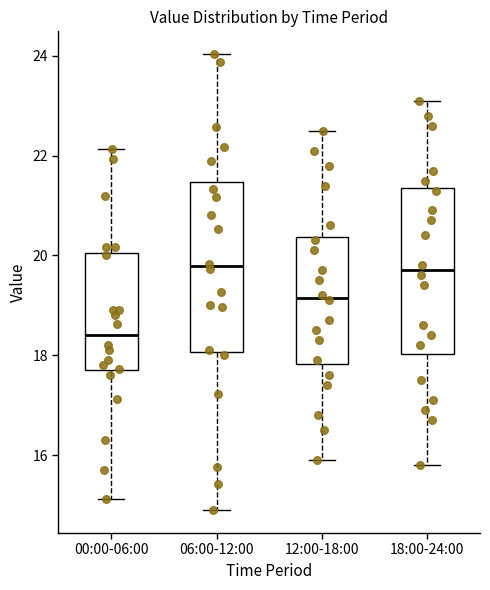

Reading left to right, transcribe this box plot: for each box, give where its median line is, the range the box spans, and where its two whiskers end, as read against the y-axis. The values are not printed on the chart, so give them approximately, as read against the axis.

00:00-06:00: median 18.4, box 17.6 to 20.0, whiskers 15.2 to 22.2
06:00-12:00: median 19.8, box 18.0 to 21.4, whiskers 15.0 to 24.0
12:00-18:00: median 19.2, box 17.8 to 20.4, whiskers 16.0 to 22.6
18:00-24:00: median 19.8, box 18.0 to 21.4, whiskers 15.8 to 23.2